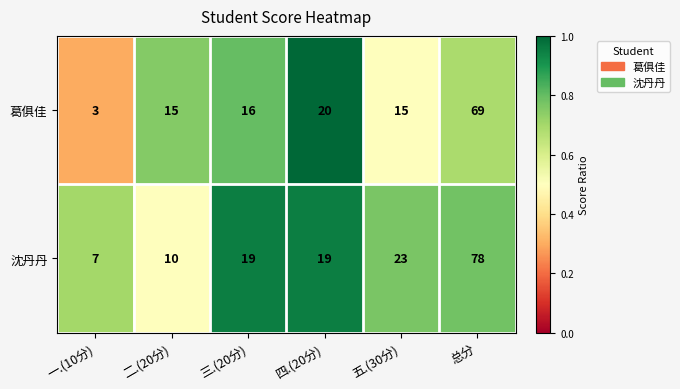

What is the spread (max minus min) of values at 四.(20分)?

1